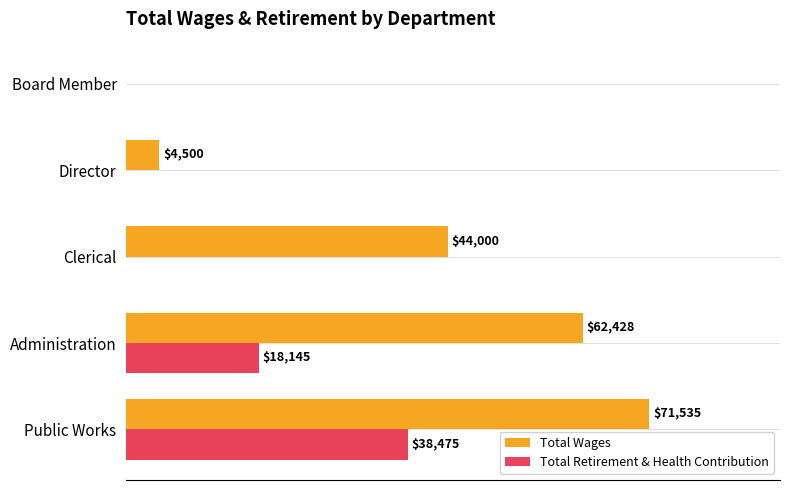

Between Clerical and Board Member, which series saw the biggest shift?

Total Wages